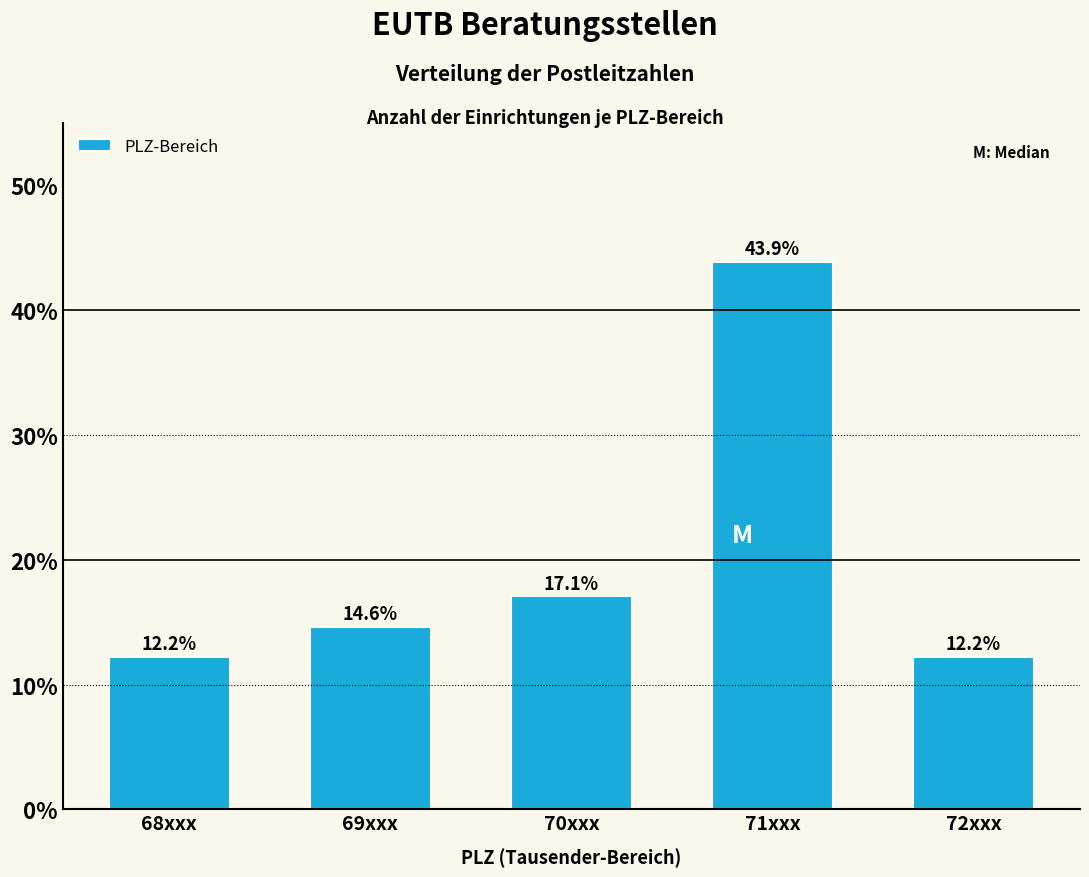

Reading left to right, list all the values displayed in this chart.

12.2	14.6	17.1	43.9	12.2